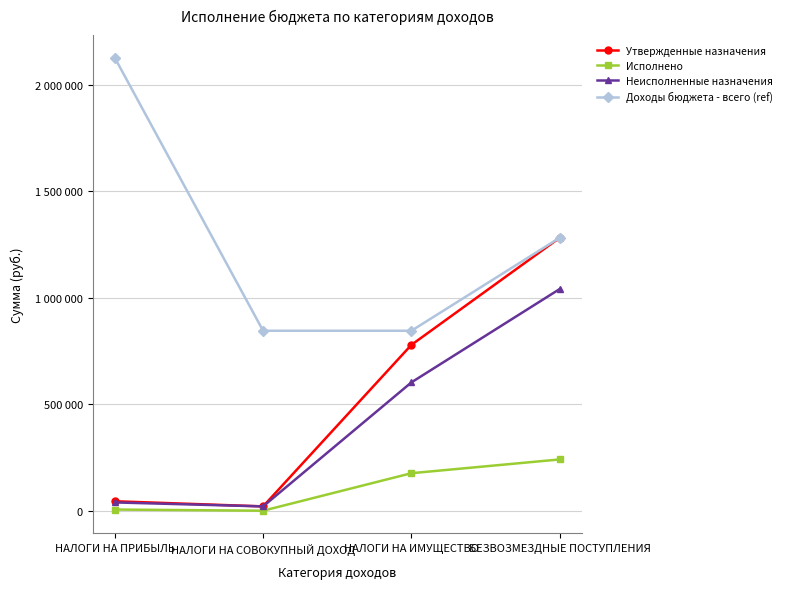

True or false: Доходы бюджета - всего (ref) and Утвержденные назначения intersect in this chart.

False